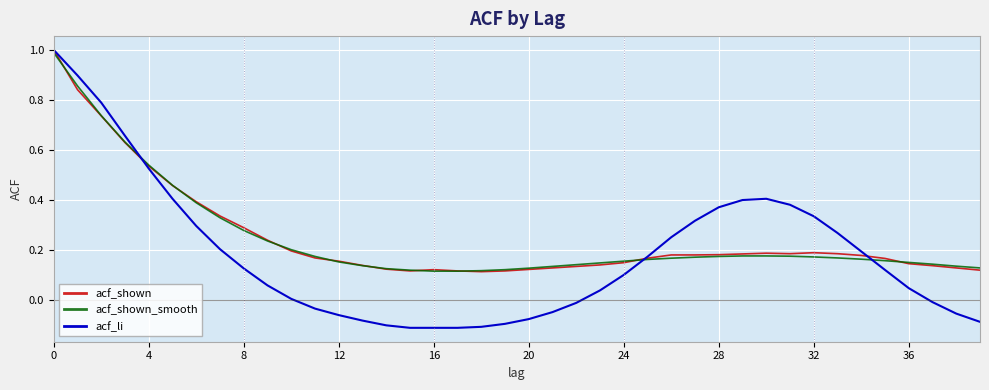

How many intersections are there between acf_shown_smooth and acf_li?

3